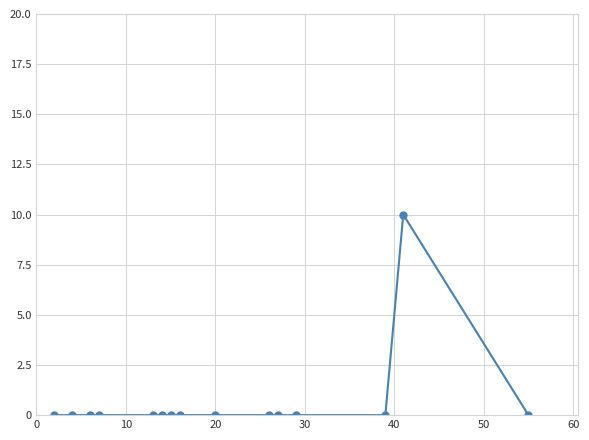

True or false: there are more than 0 points higher than both neighbors.

True